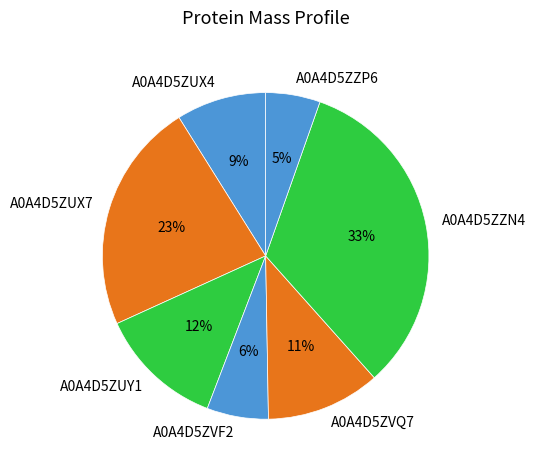

Rank the categories by value from lowest to highest.

A0A4D5ZZP6, A0A4D5ZVF2, A0A4D5ZUX4, A0A4D5ZVQ7, A0A4D5ZUY1, A0A4D5ZUX7, A0A4D5ZZN4